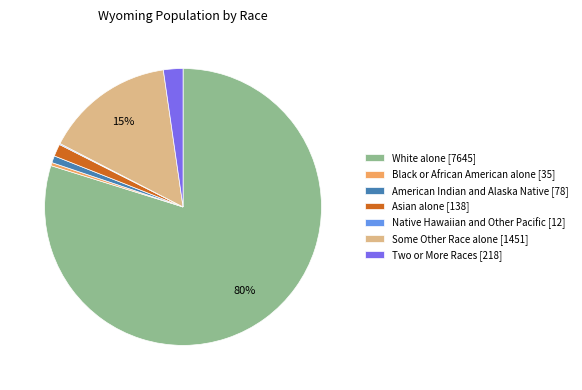

Between White alone [7645] and American Indian and Alaska Native [78], which is larger?

White alone [7645]